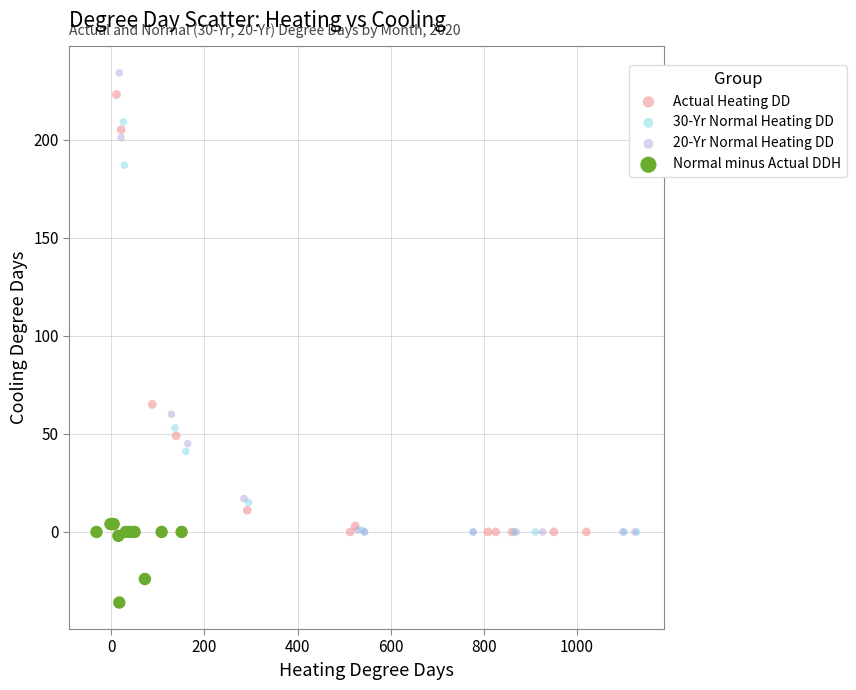

Which series contains the lowest Y value?

Normal minus Actual DDH